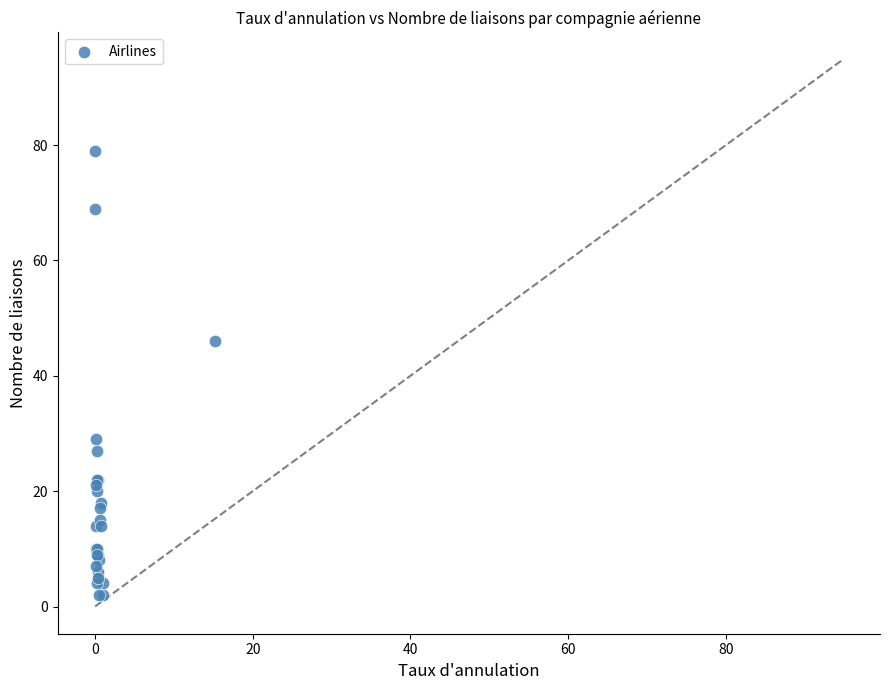

What Y value in the scatter plot is closest to 40?

46